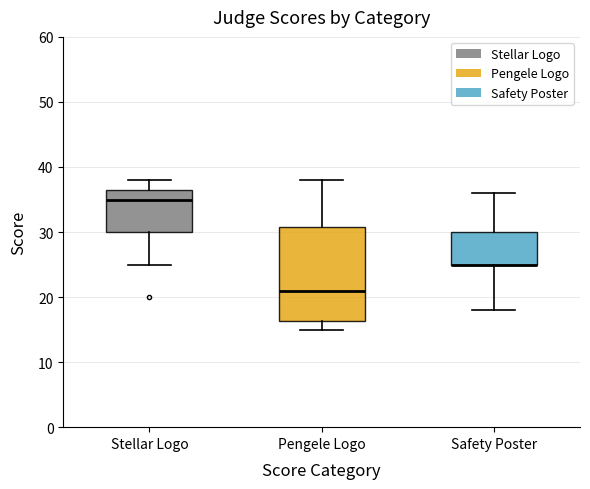

Reading left to right, transcribe this box plot: for each box, give where its median line is, the range the box spans, and where its two whiskers end, as read against the y-axis. The values are not printed on the chart, so give them approximately, as read against the axis.

Stellar Logo: median 35, box 30 to 37, whiskers 25 to 38
Pengele Logo: median 21, box 16 to 31, whiskers 15 to 38
Safety Poster: median 25 (drawn on the box's lower edge), box 25 to 30, whiskers 18 to 36